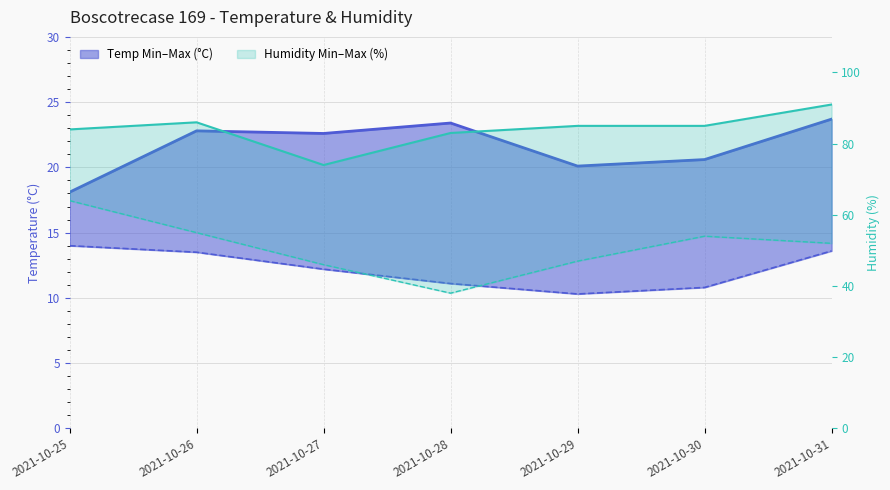

Which series has the largest range (max minus min)?

Humidity Max (%)